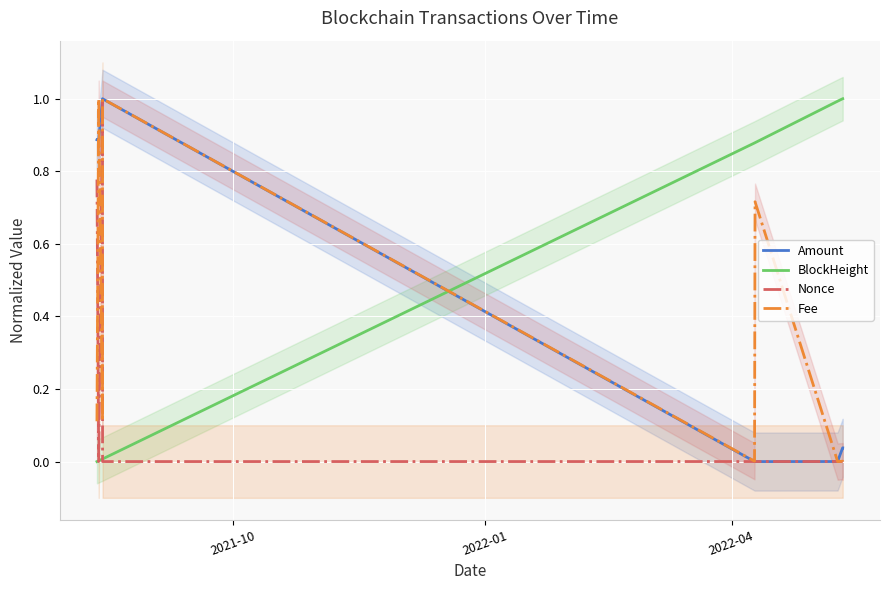

How many intersections are there between Fee and BlockHeight?

1